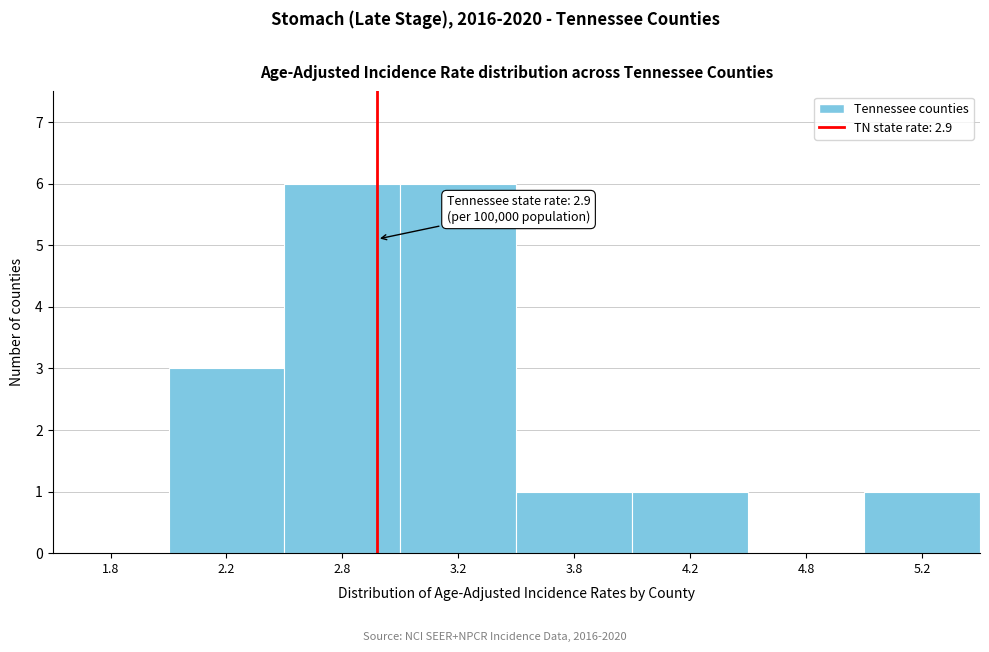

Reading right to left, list all the values displayed in this chart.

5.2=1	4.8=0	4.2=1	3.8=1	3.2=6	2.8=6	2.2=3	1.8=0